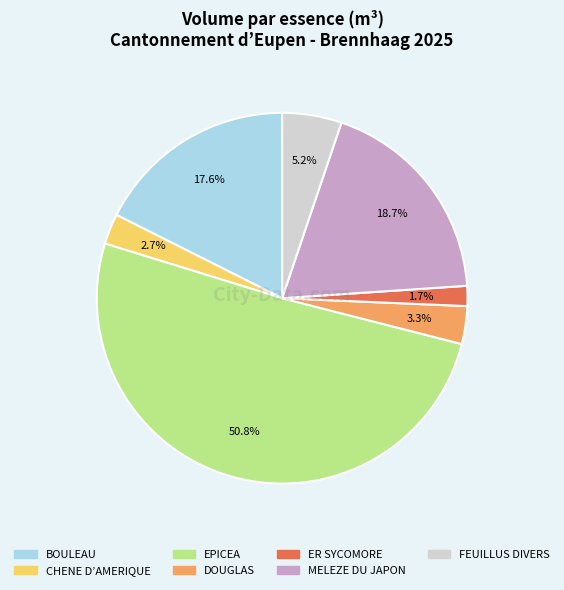

Does any single category account for the majority?

Yes